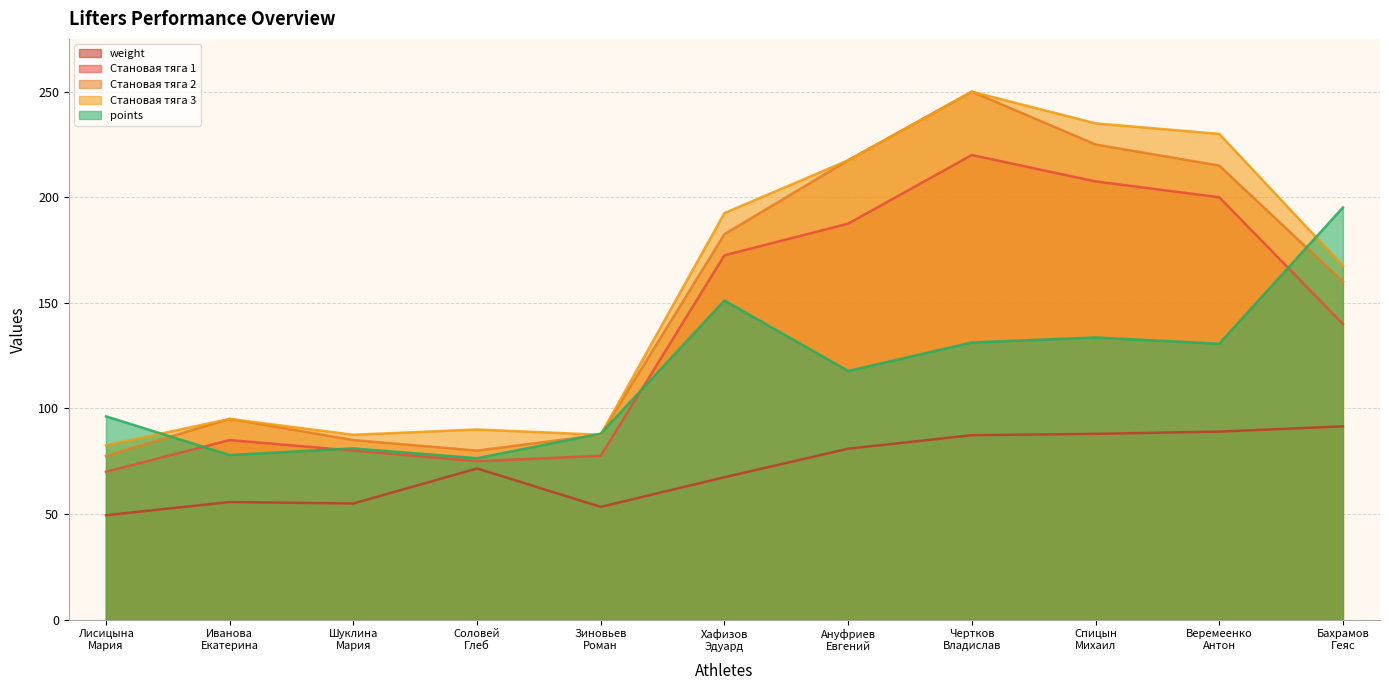

What are all the series names shown in the legend?

weight, Становая тяга 1, Становая тяга 2, Становая тяга 3, points